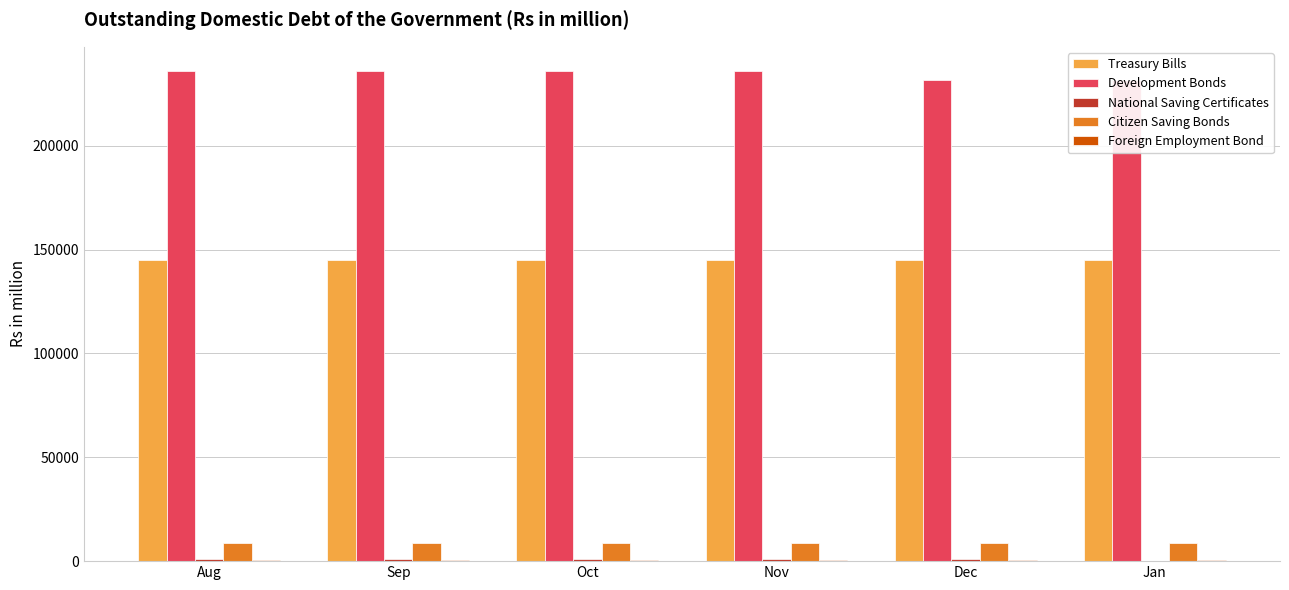

List the labels in order of National Saving Certificates value, largest first.

Aug, Sep, Oct, Nov, Dec, Jan